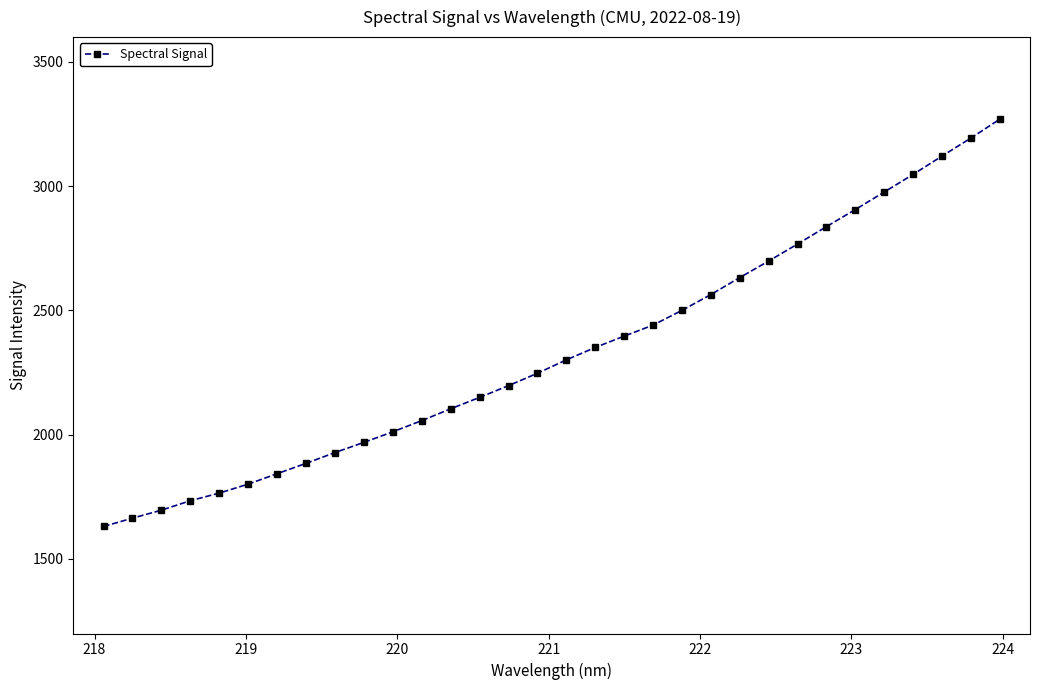

What is the value of the 27th point from the left?

2906.2